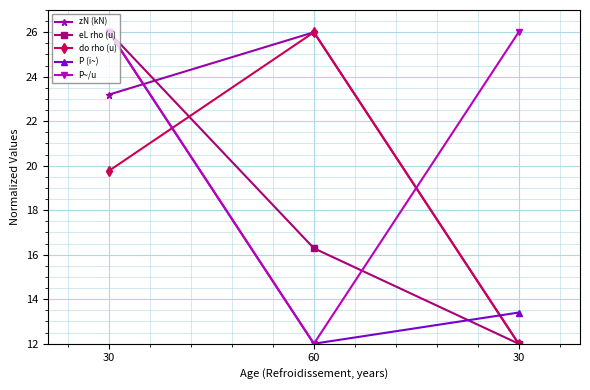

What are all the series names shown in the legend?

zN (kN), eL rho (u), do rho (u), P (i~), P~/u